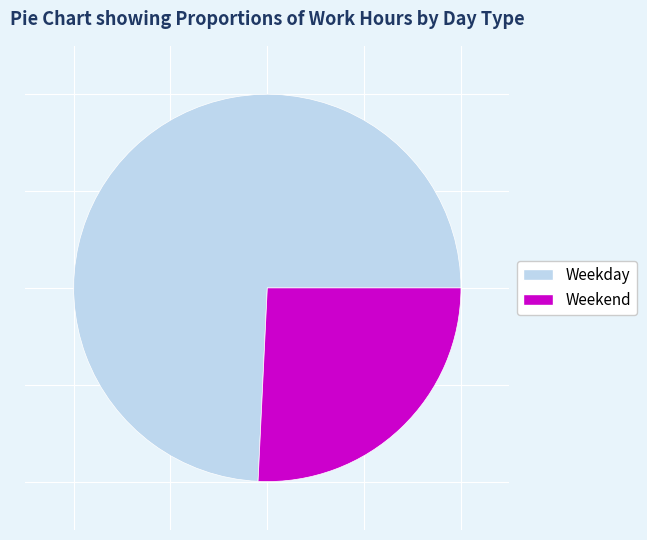

Does any single category account for the majority?

Yes